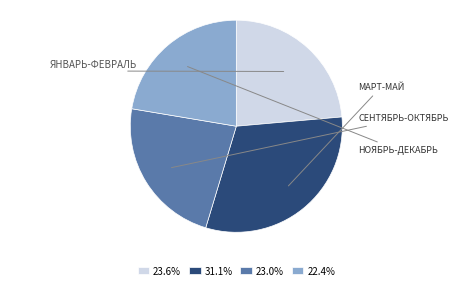

Is there a majority slice in this chart?

No